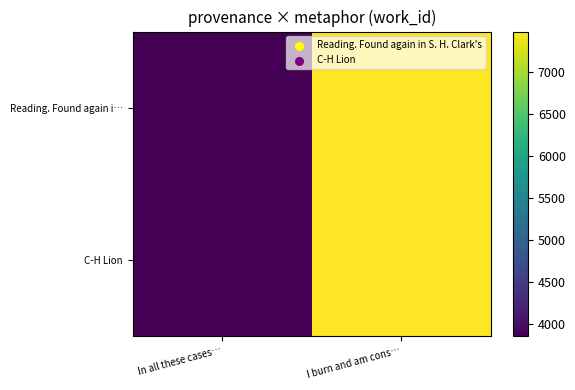

How many series are shown in this chart?

2